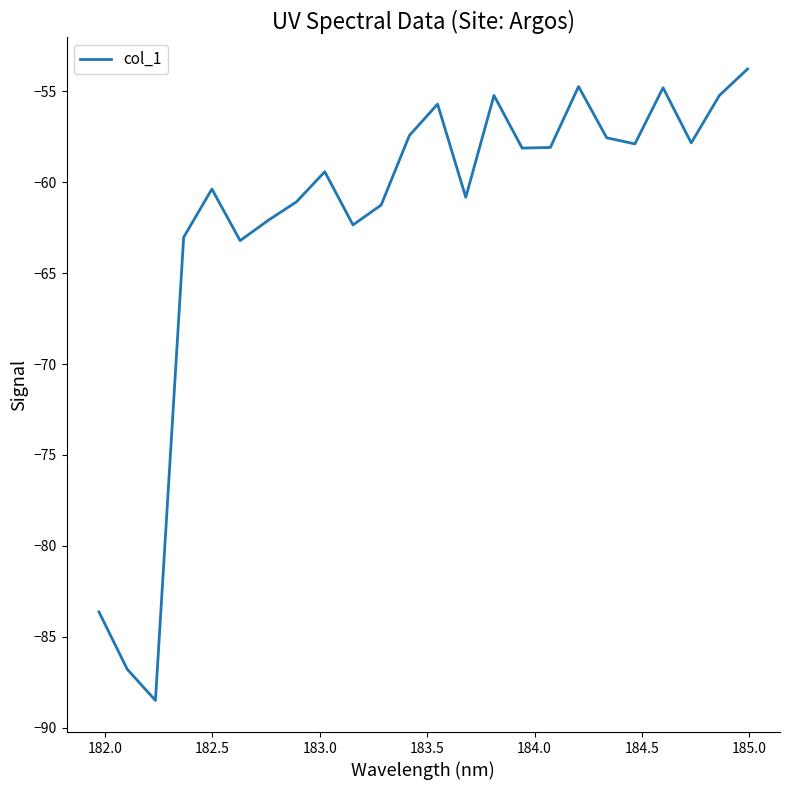

What is the difference between the maximum and minimum values?

34.7